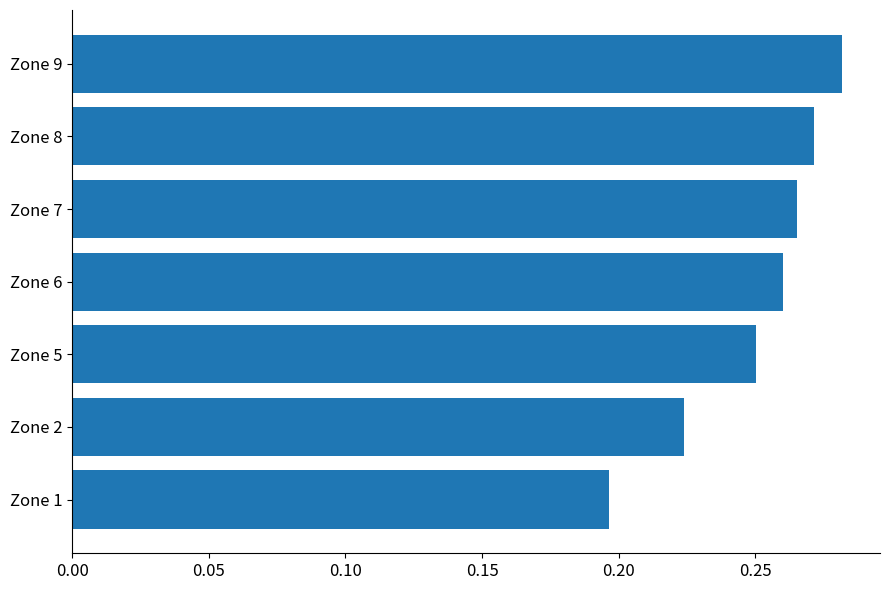

Rank the categories by value from lowest to highest.

Zone 1, Zone 2, Zone 5, Zone 6, Zone 7, Zone 8, Zone 9